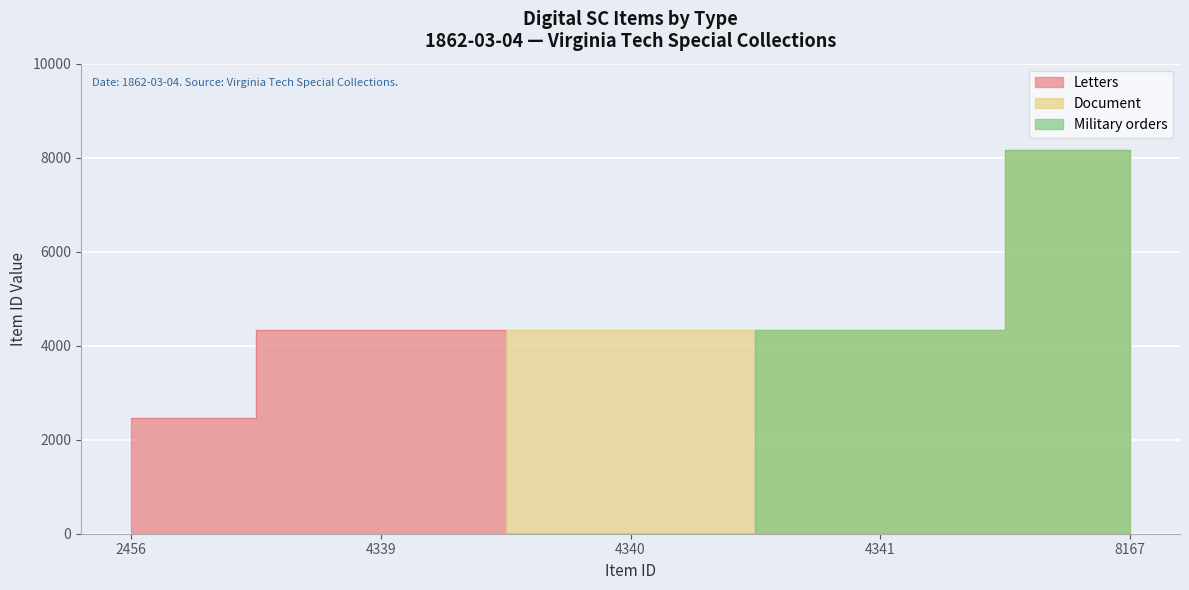

Is the value of Letters at 1862-03-04 (Item 4340) greater than the value of Document at 1862-03-04 (Item 4339)?

No